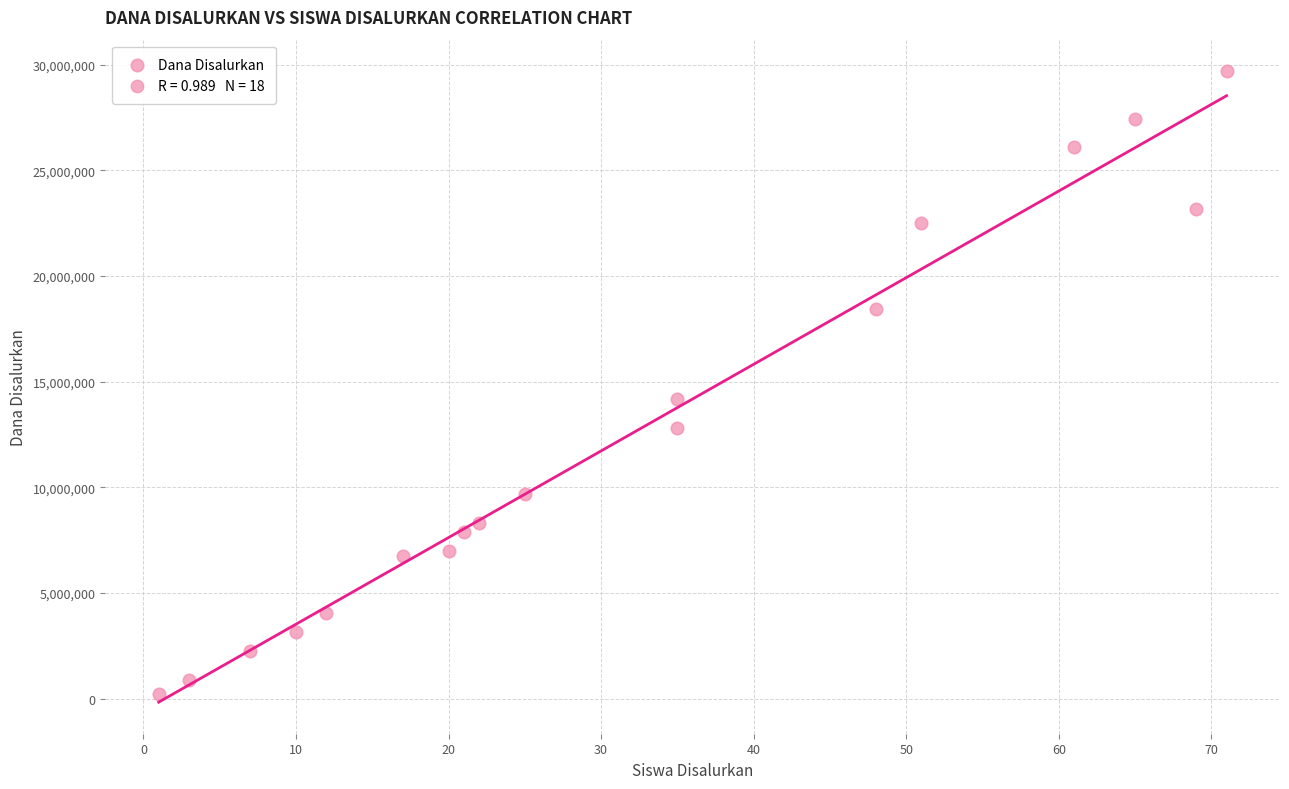

What Y value in the scatter plot is closest to 14962500?

14175000